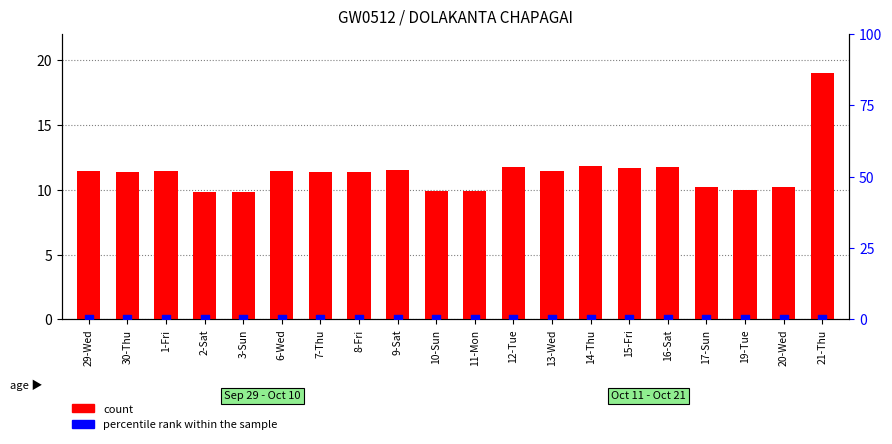

What is the total value across all series at 14-Thu?

11.8